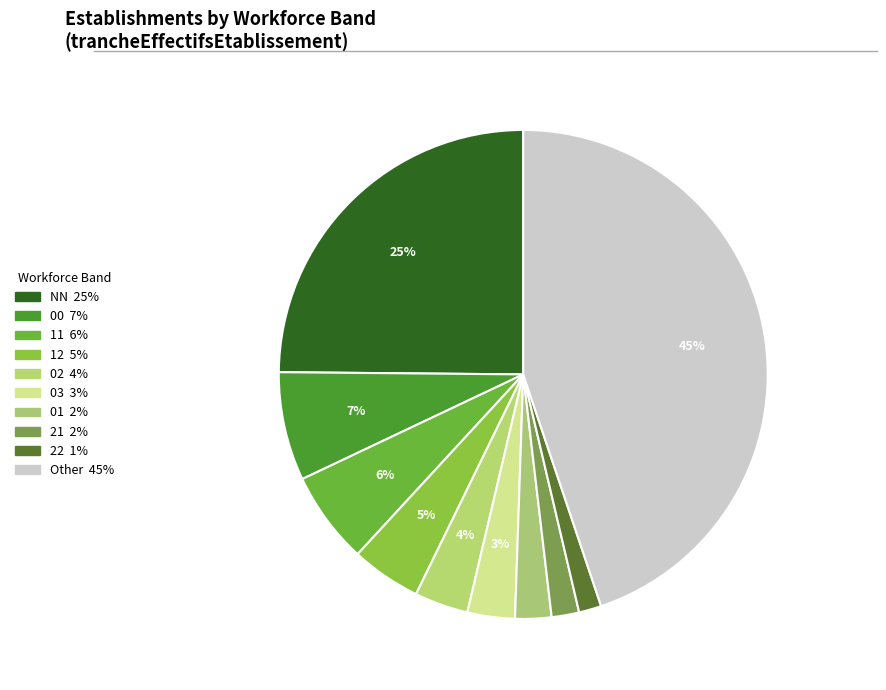

Which category has the smallest portion of the pie?

22